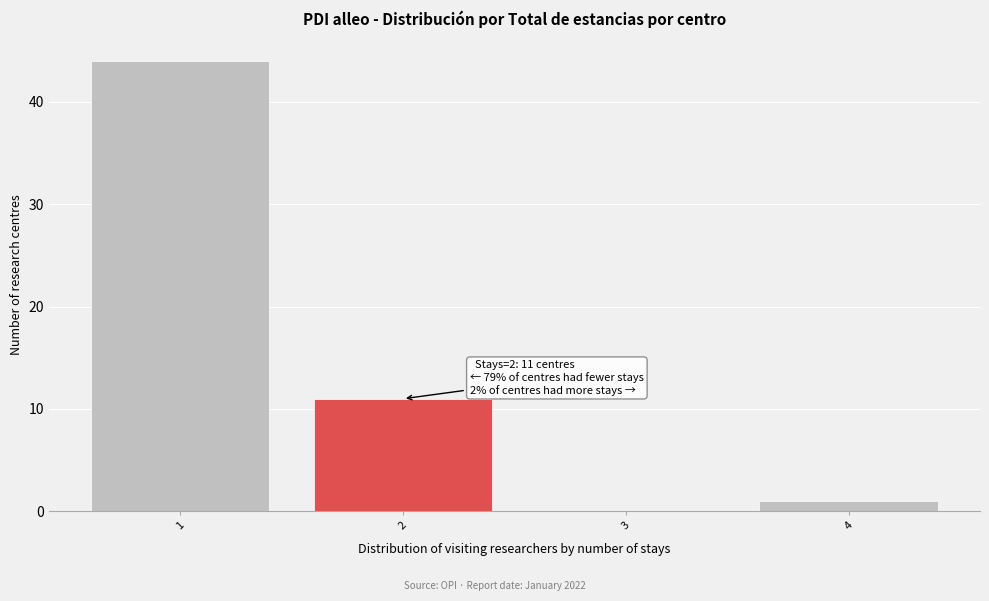

Over which range of the x-axis is the bar tallest?

0.5 to 1.5